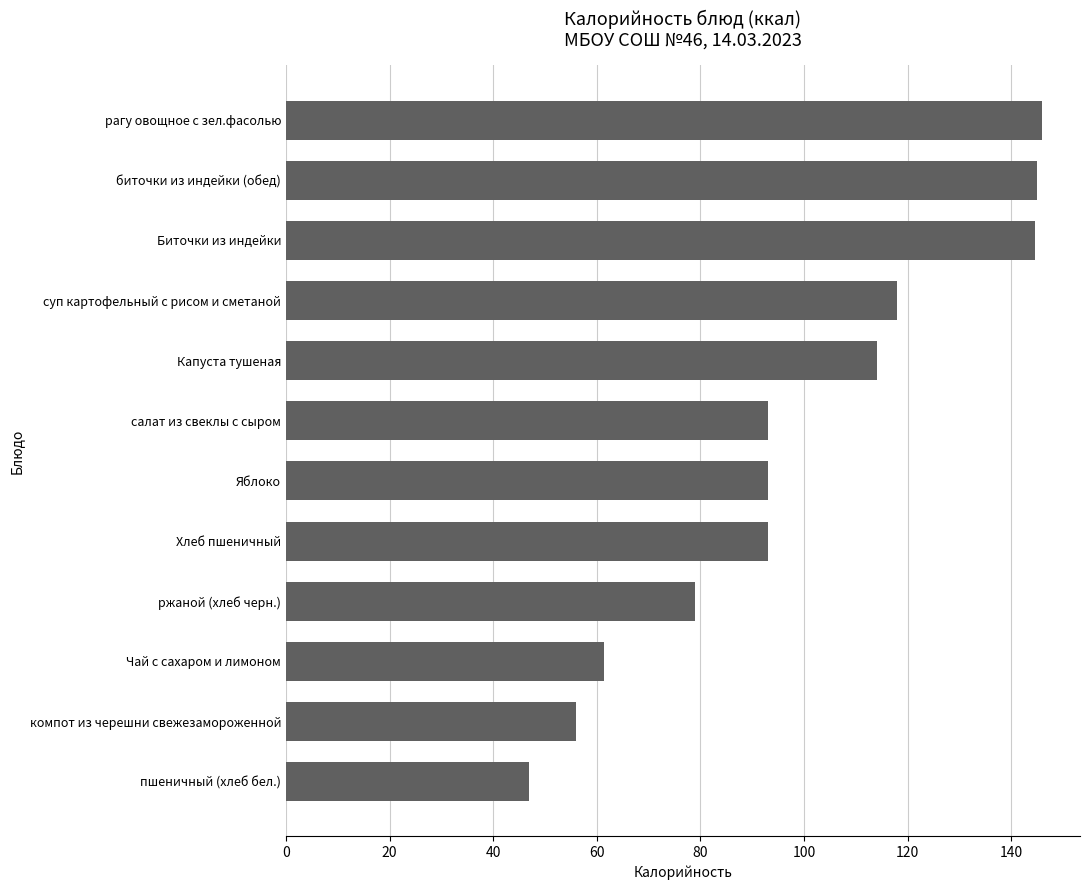

Is it true that the value at пшеничный (хлеб бел.) is 47.0?

True